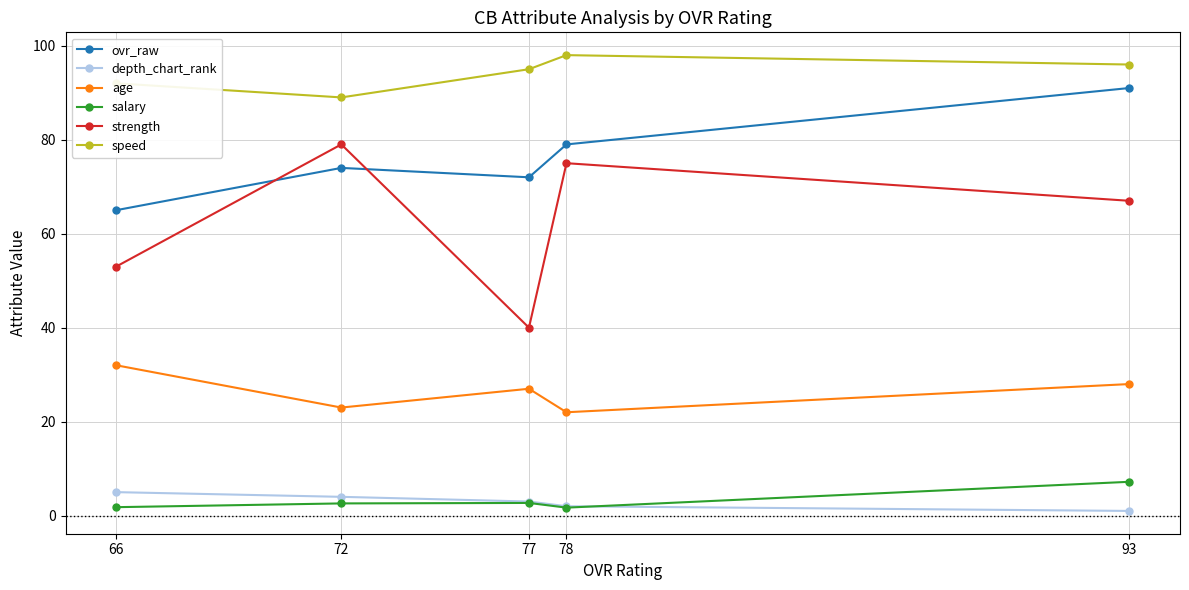

How many values in the strength series are below 67?

2